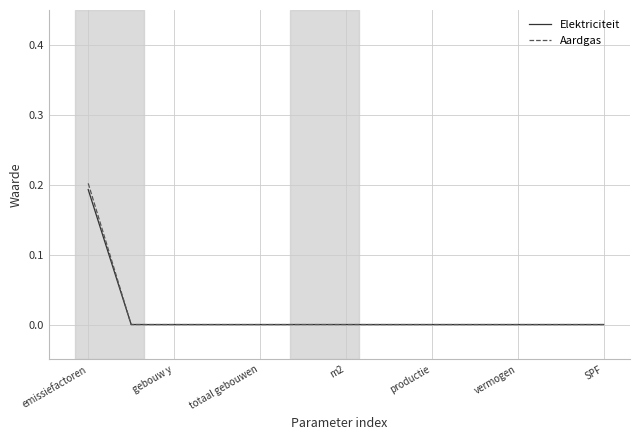

How many lines are shown in the chart?

2